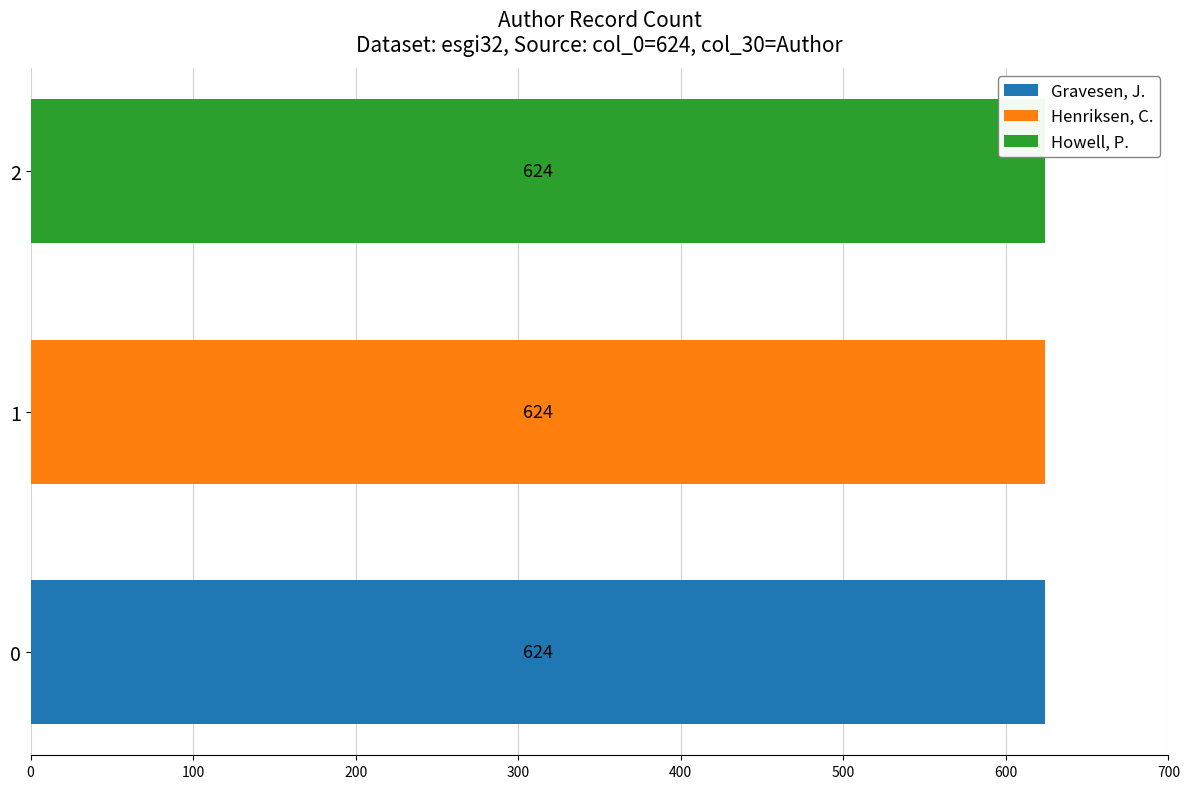

What is the sum of all Gravesen, J. values?

624